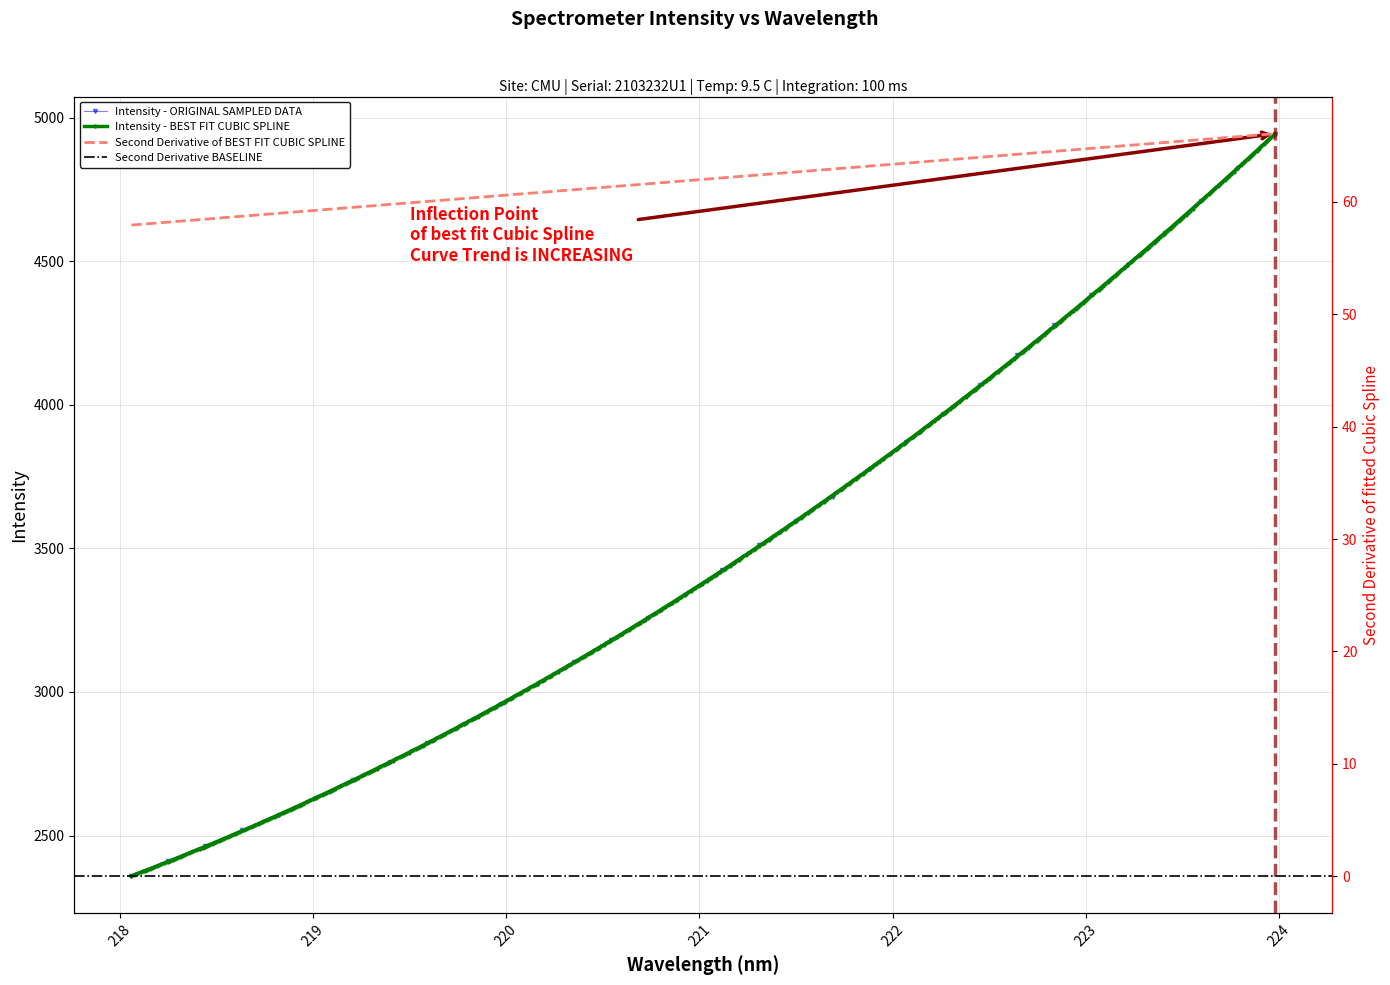

What is the value of the 18th point from the left?

3510.9